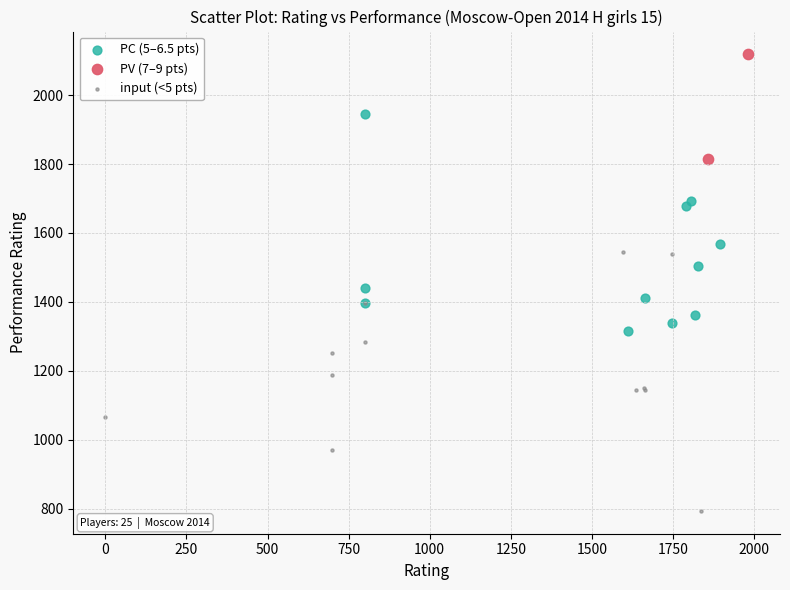

What are all the series names shown in the legend?

PC (5–6.5 pts), PV (7–9 pts), input (<5 pts)